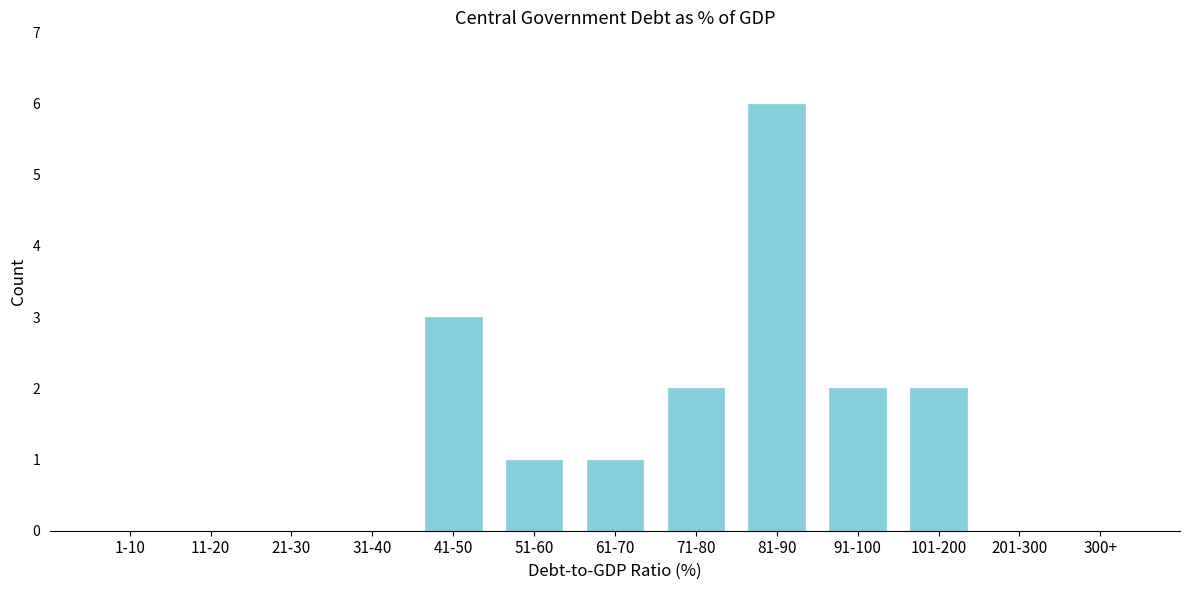

Reading left to right, transcribe all the data shown in this chart.

1-10=0	11-20=0	21-30=0	31-40=0	41-50=3	51-60=1	61-70=1	71-80=2	81-90=6	91-100=2	101-200=2	201-300=0	300+=0